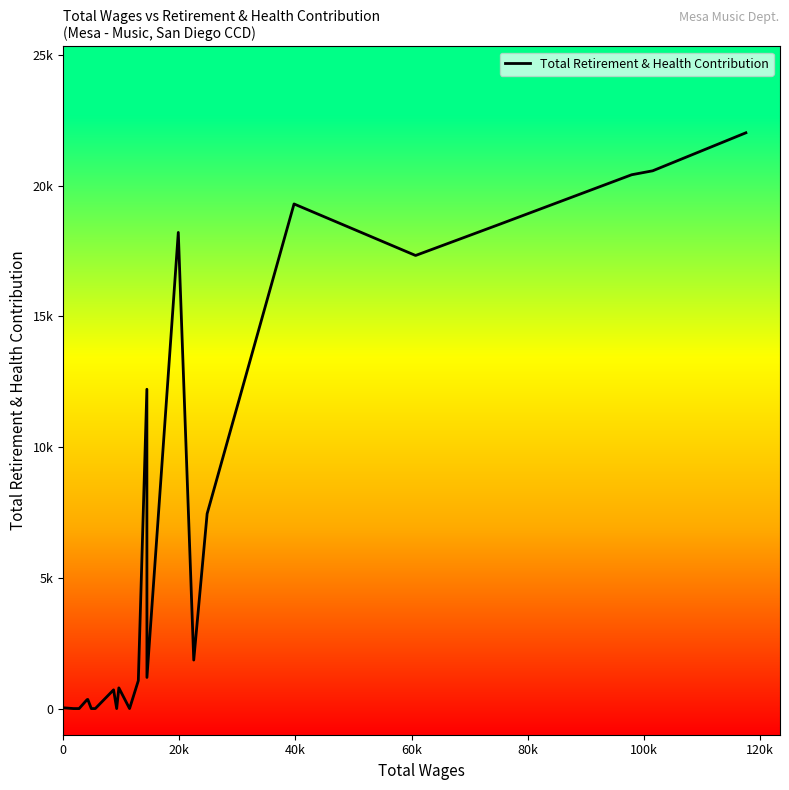

Does the chart display data point markers on the line(s)?

No